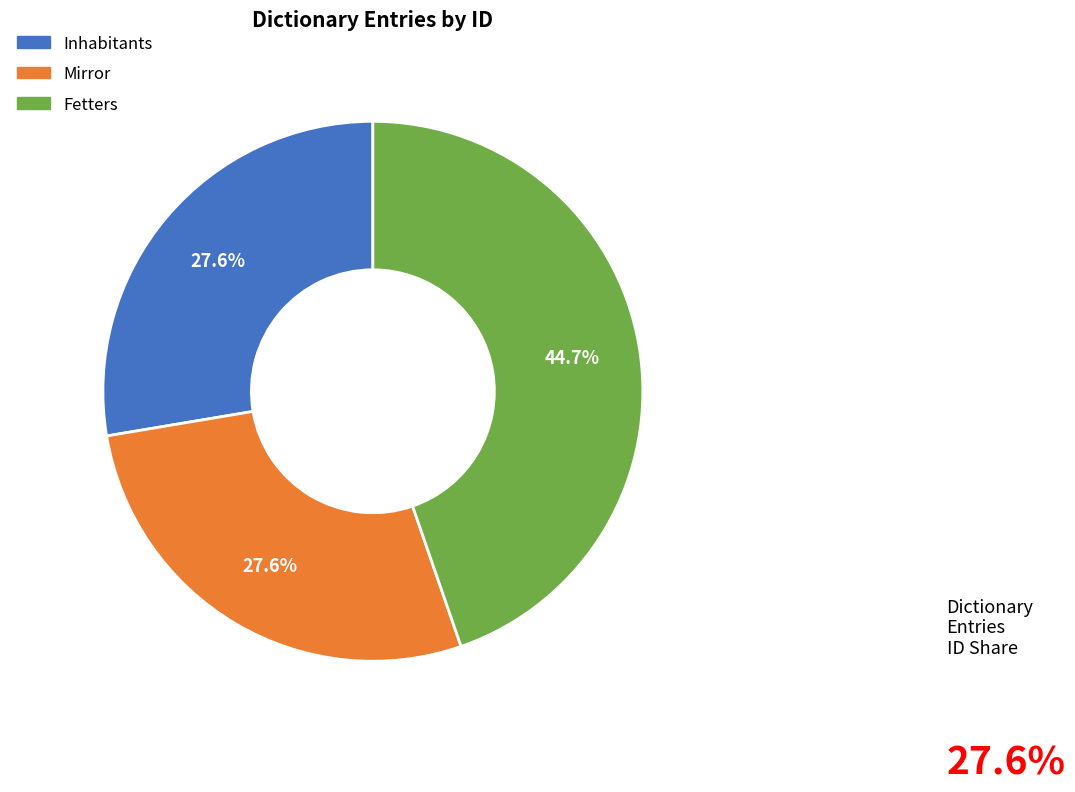

Does Fetters represent more than half of the total?

No